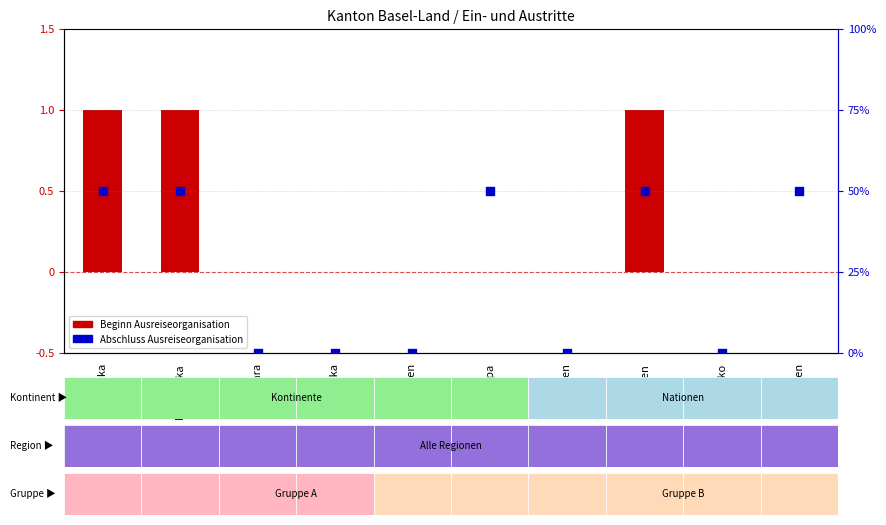

What is the change in value from Nordafrika to Asien?

-1